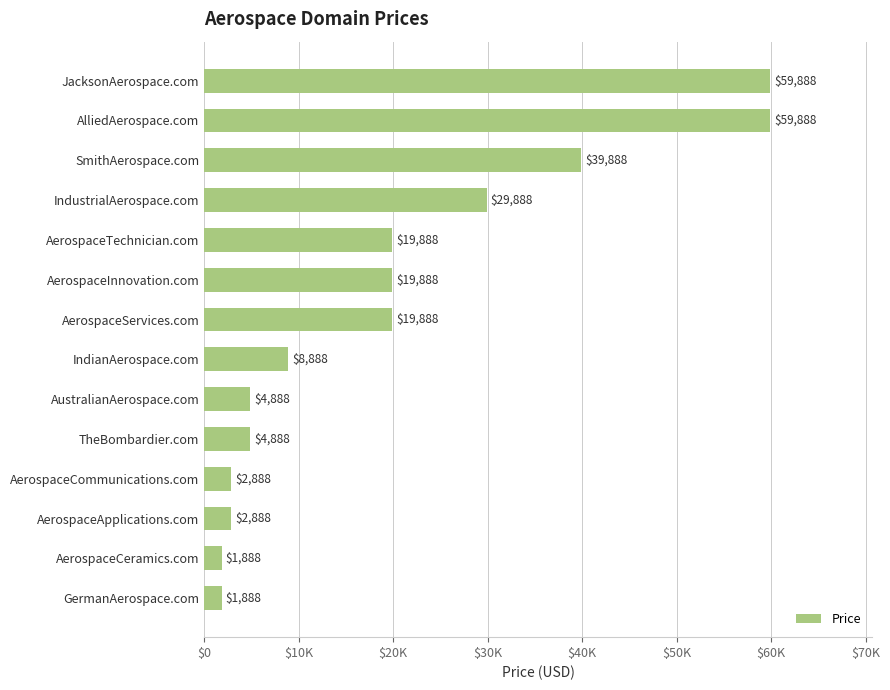

How many values are below 19888?

7